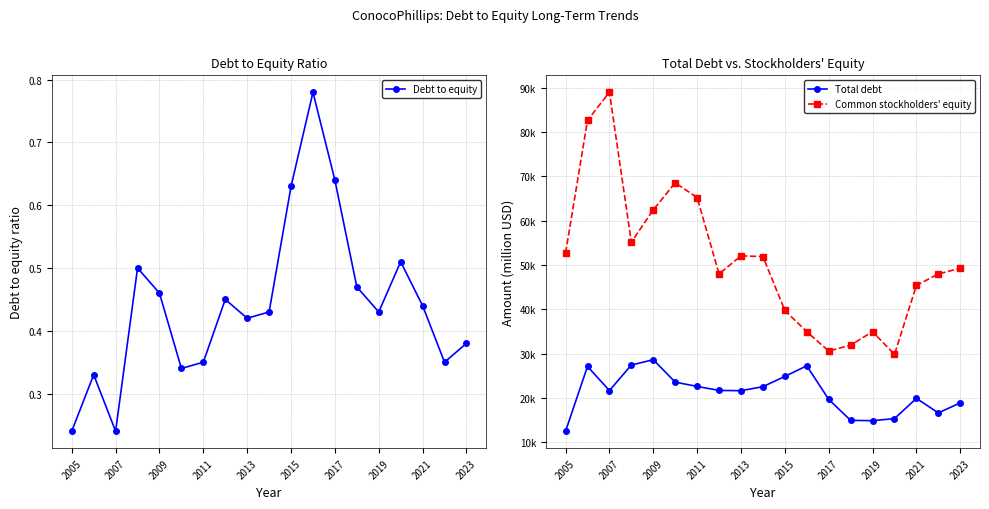

At which category does Debt to equity reach its first local valley?

2007